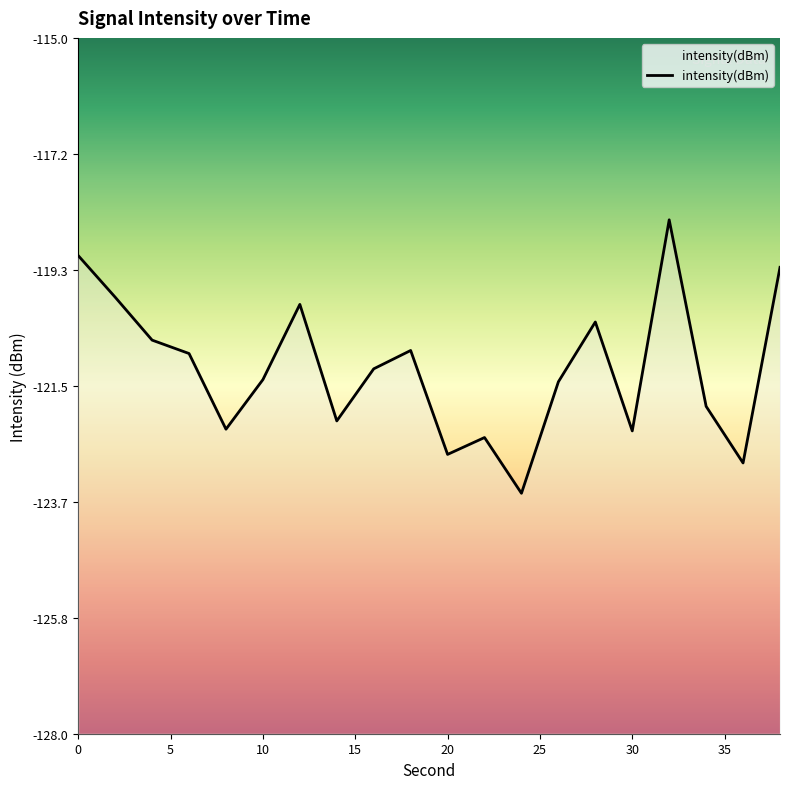

What is the difference between the maximum and minimum values?

5.1